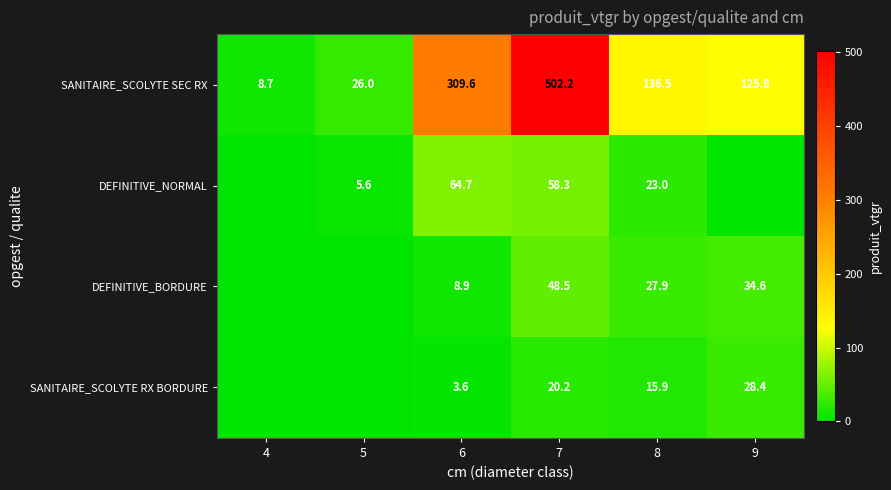

What is the highest value of the SANITAIRE_SCOLYTE SEC RX series?

502.2